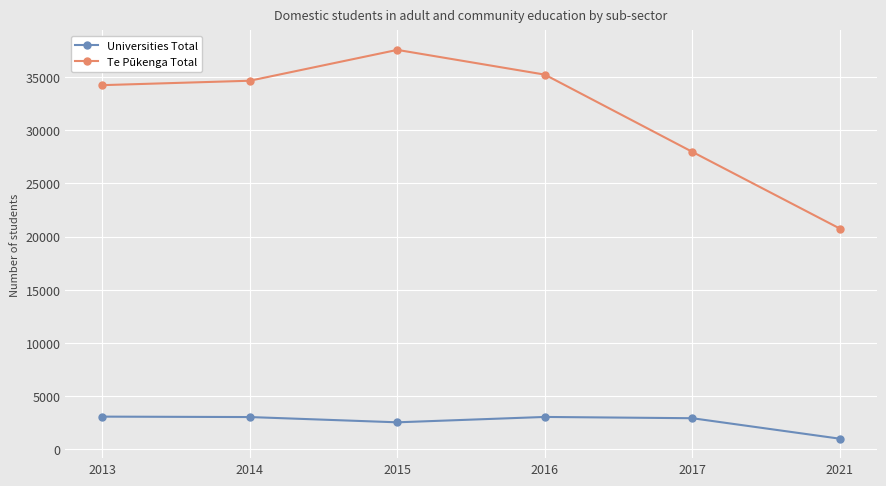

True or false: Te Pūkenga Total and Universities Total intersect in this chart.

False